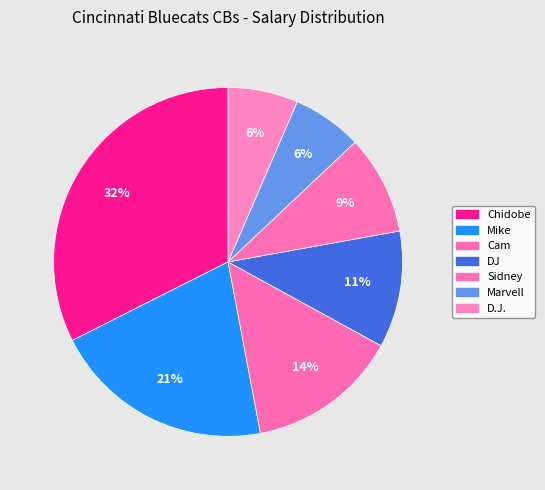

Rank the categories by value from lowest to highest.

Marvell, D.J., Sidney, DJ, Cam, Mike, Chidobe